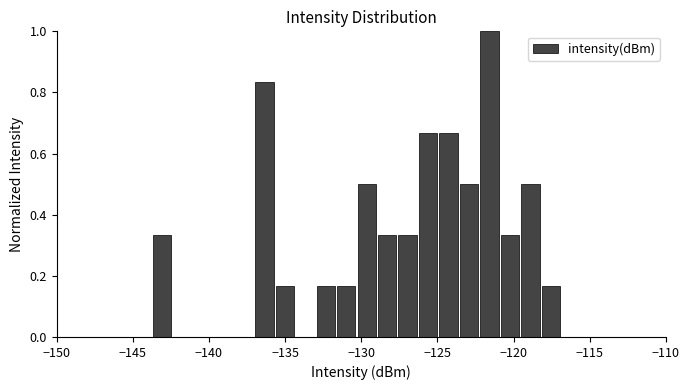

Read against the x-axis, roughly where is the centre of the tallest bar?

-121.5